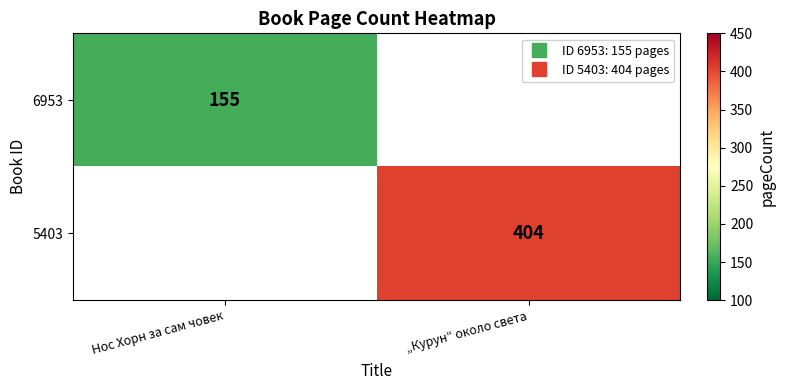

What is the smallest value displayed?

155.0